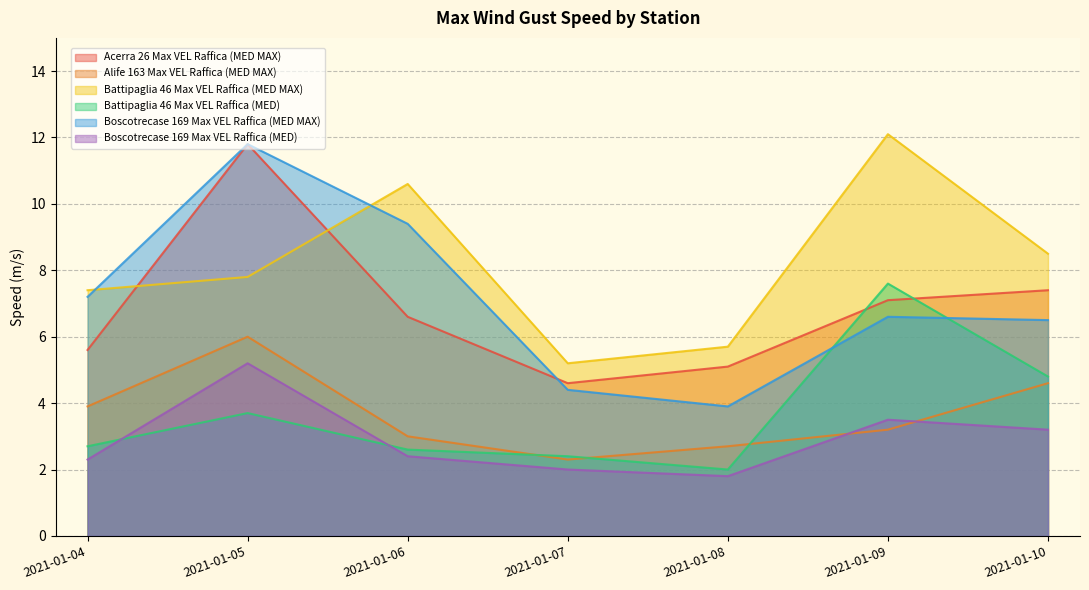

Reading right to left, list all the values displayed in this chart.

Acerra 26 Max VEL Raffica (MED MAX): 7.4	7.1	5.1	4.6	6.6	11.8	5.6
Alife 163 Max VEL Raffica (MED MAX): 4.6	3.2	2.7	2.3	3.0	6.0	3.9
Battipaglia 46 Max VEL Raffica (MED MAX): 8.5	12.1	5.7	5.2	10.6	7.8	7.4
Battipaglia 46 Max VEL Raffica (MED): 4.8	7.6	2.0	2.4	2.6	3.7	2.7
Boscotrecase 169 Max VEL Raffica (MED MAX): 6.5	6.6	3.9	4.4	9.4	11.8	7.2
Boscotrecase 169 Max VEL Raffica (MED): 3.2	3.5	1.8	2.0	2.4	5.2	2.3